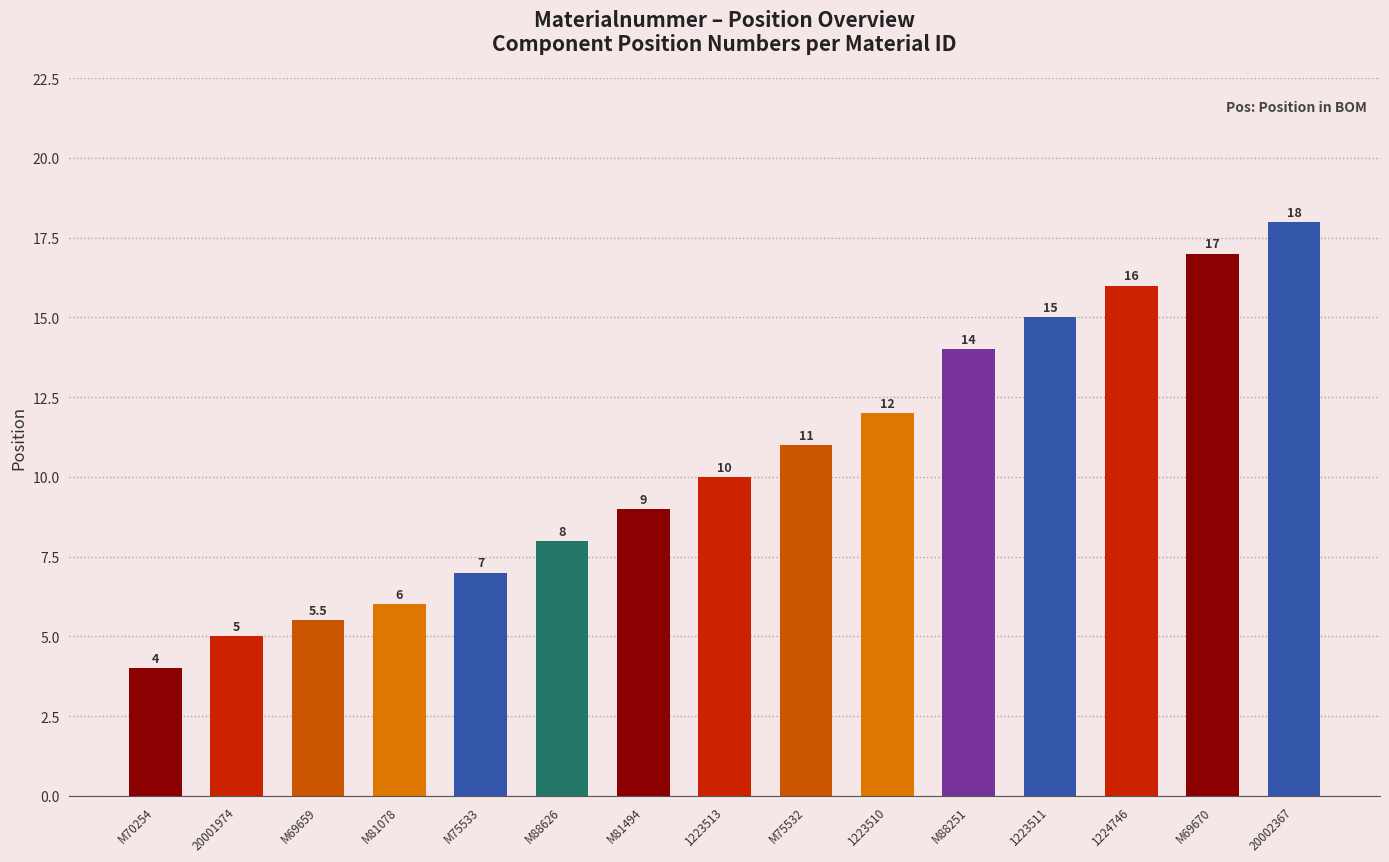

At which category does the chart reach its peak across all series?

20002367